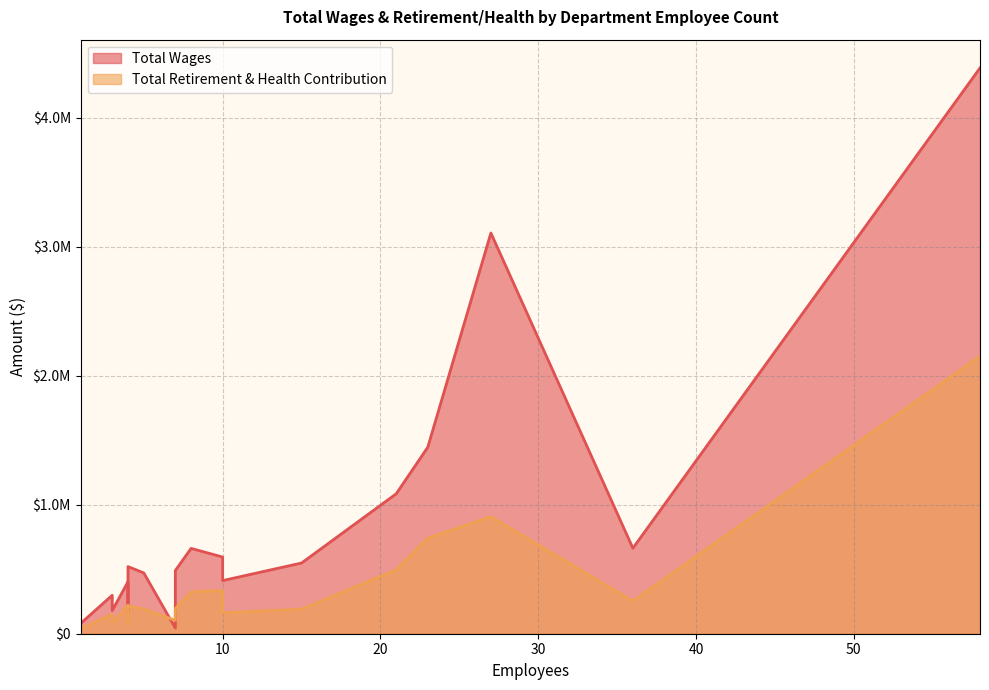

At which label is Total Wages closest to 2214125?

23